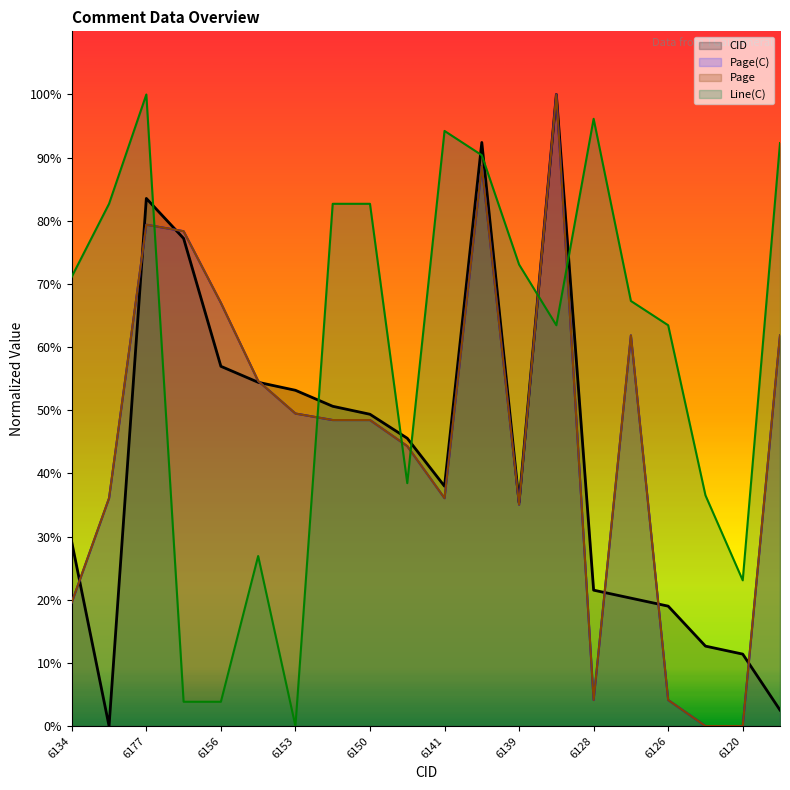

What is the value of the Page point at the 12th from the left?

88.7